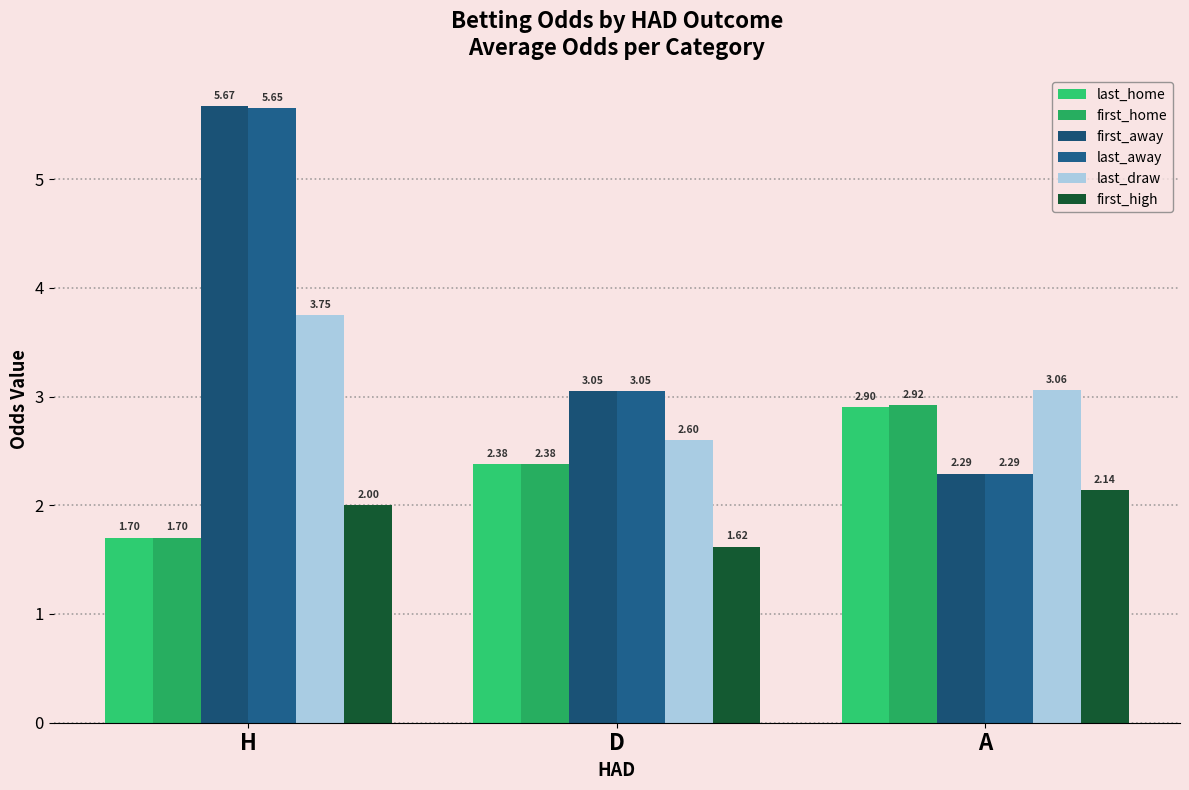

What is the value of the first_home bar at the 1st from the left?

1.7